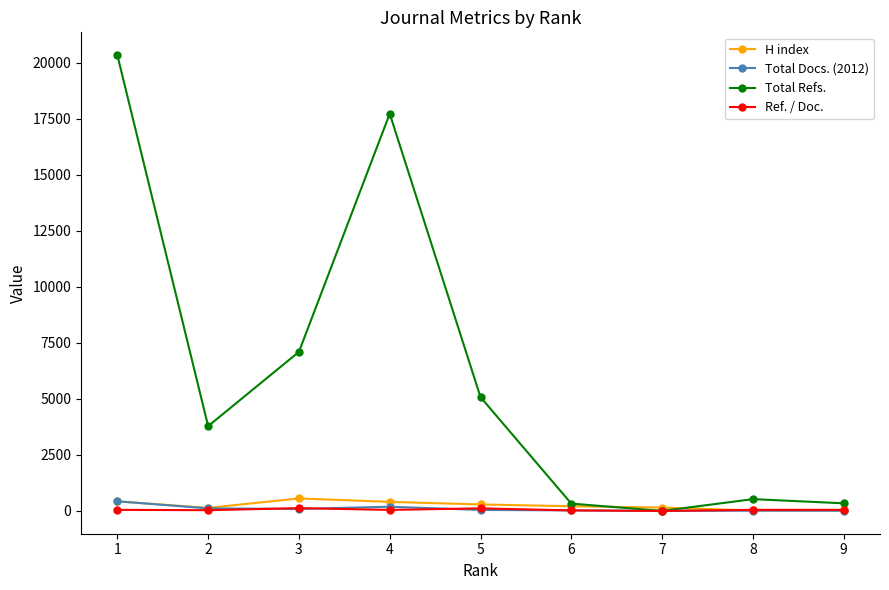

Where is Total Refs. nearest to the value 10165?

3